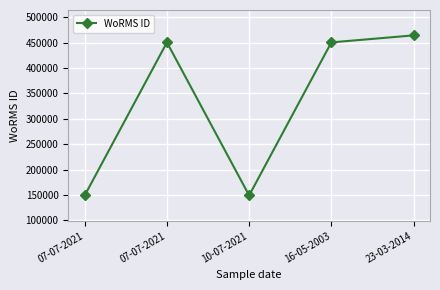

How many lines are shown in the chart?

1